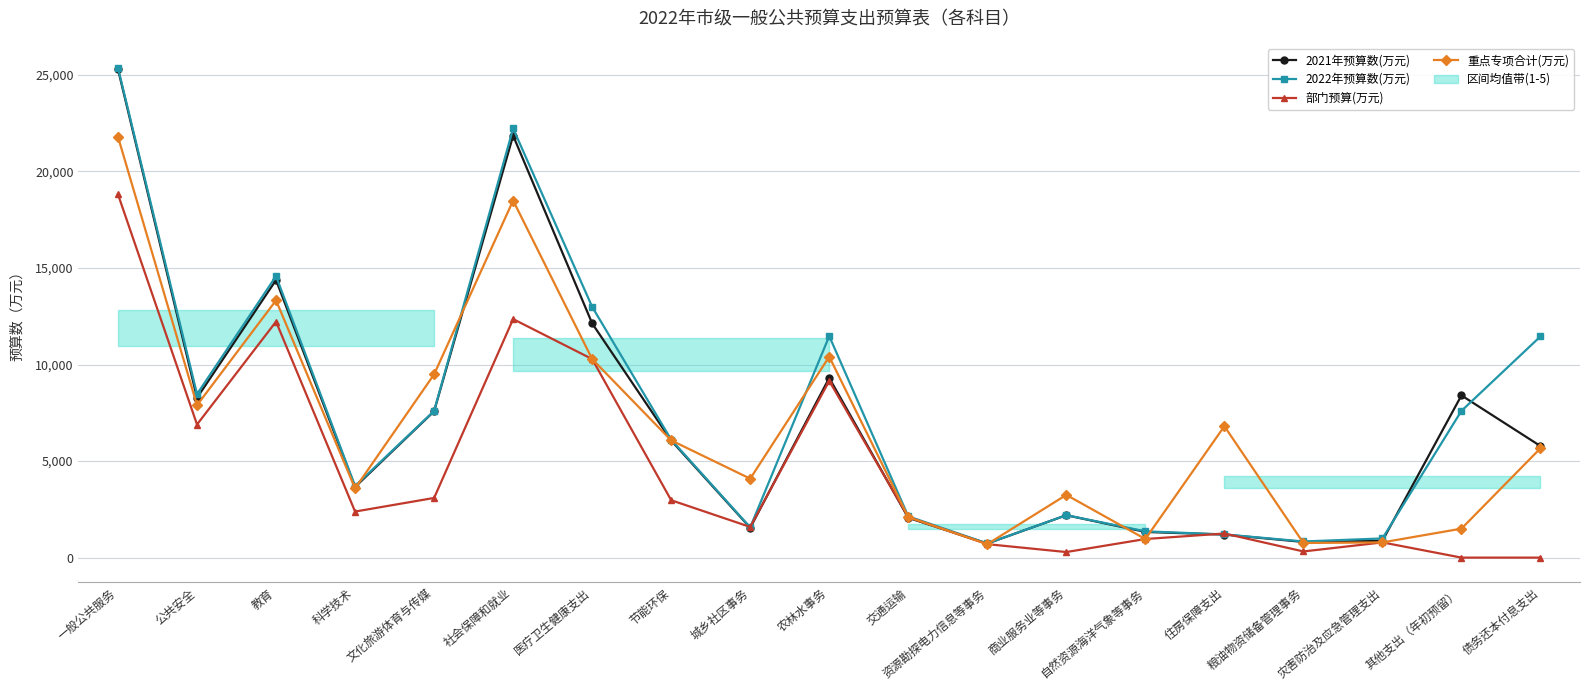

Reading left to right, extract all data points from this chart.

2021年预算数(万元): 25292.0	8274.0	14376.0	3657.0	7579.0	21853.3	12130.0	6065.0	1546.0	9303.0	2061.0	729.0	2195.0	1330.0	1193.0	812.0	874.0	8400.0	5777.0
2022年预算数(万元): 25359.0	8466.0	14577.0	3706.0	7596.0	22223.0	12988.0	6107.0	1567.0	11470.0	2137.0	732.0	2199.0	1360.0	1201.0	836.0	992.0	7600.0	11456.0
部门预算(万元): 18812.0	6893.0	12222.0	2385.0	3090.0	12353.0	10282.0	2972.0	1588.0	9151.0	2097.0	697.0	288.0	963.0	1249.0	319.0	788.0	0.0	0.0
重点专项合计(万元): 21794.0	7893.0	13322.0	3585.0	9490.0	18493.0	10282.0	6072.0	4088.0	10407.0	2097.0	697.0	3248.0	963.0	6805.0	758.0	788.0	1500.0	5664.0